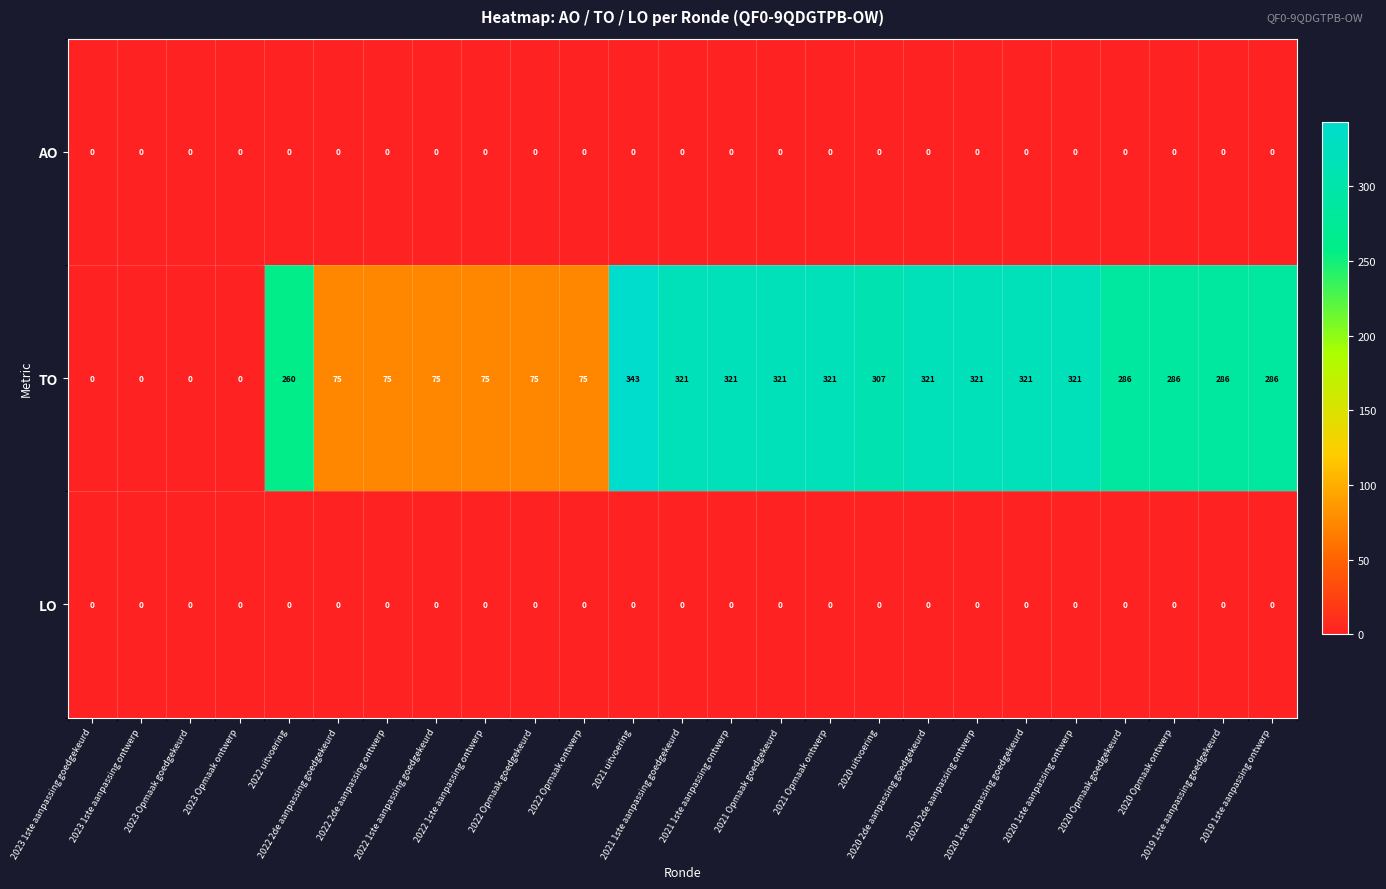

How many distinct data groups are displayed?

3